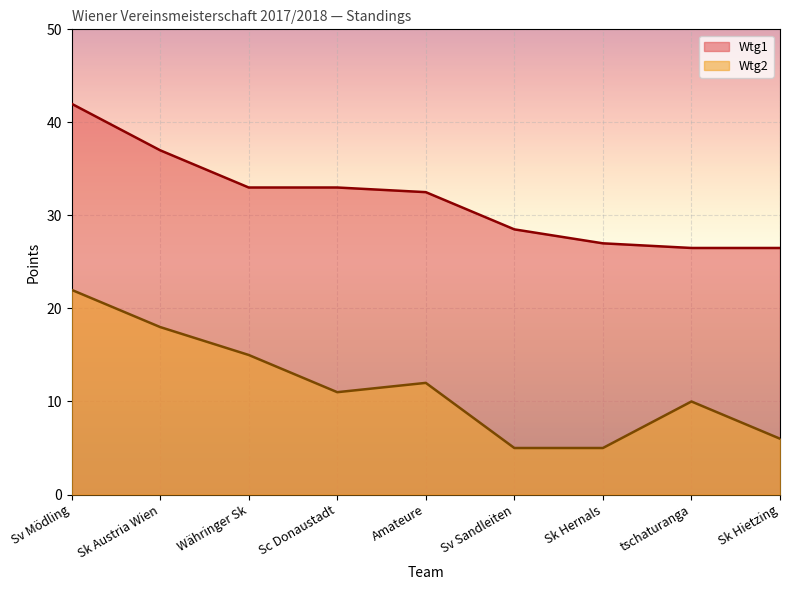

The Wtg1 series shows 6.6 at tschaturanga. True or false?

False